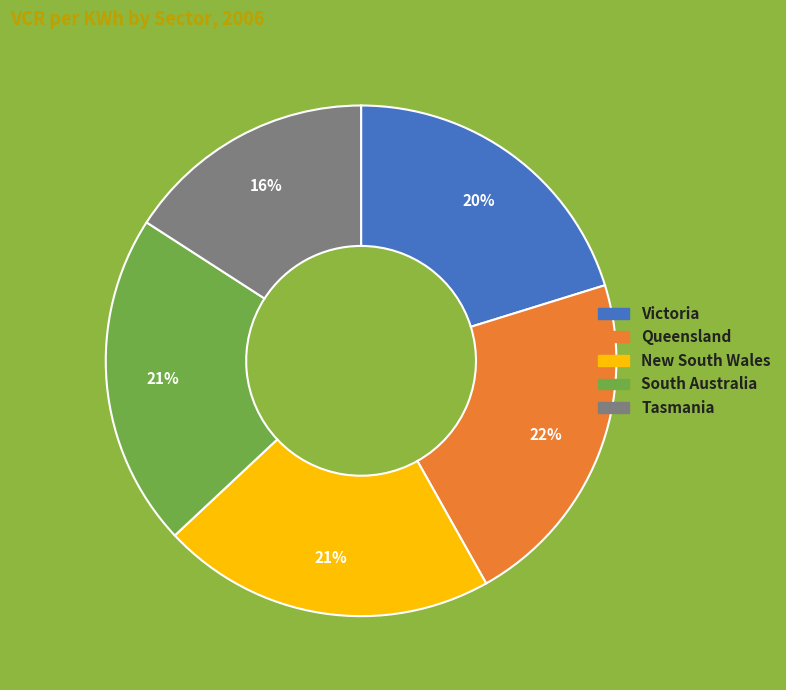

To the nearest percent, what is the combined percentage of New South Wales and Victoria?

41%